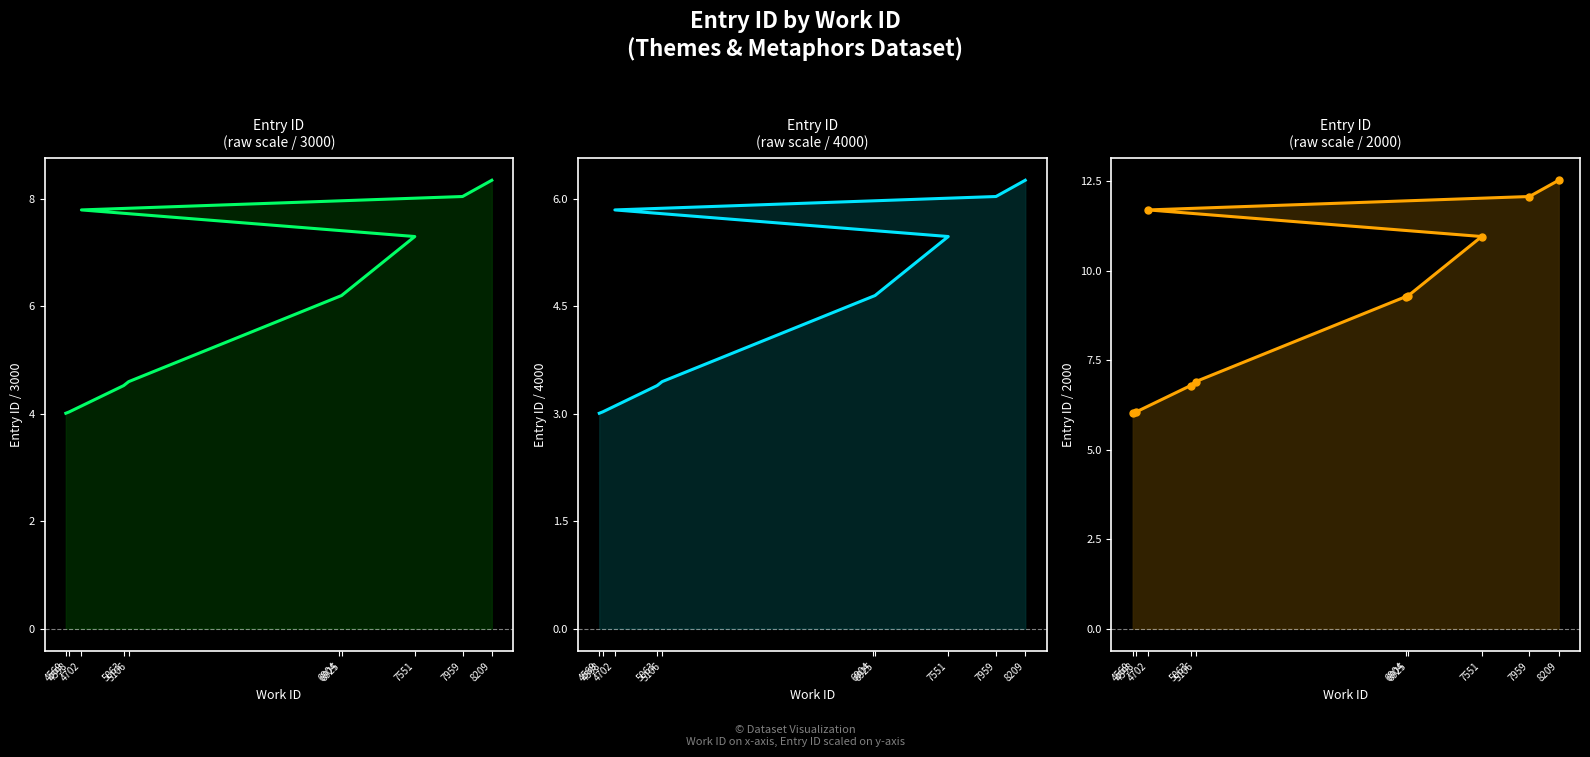

Rank the categories by value from highest to lowest.

8209, 7959, 4702, 7551, 6925, 6904, 5106, 5063, 4598, 4569